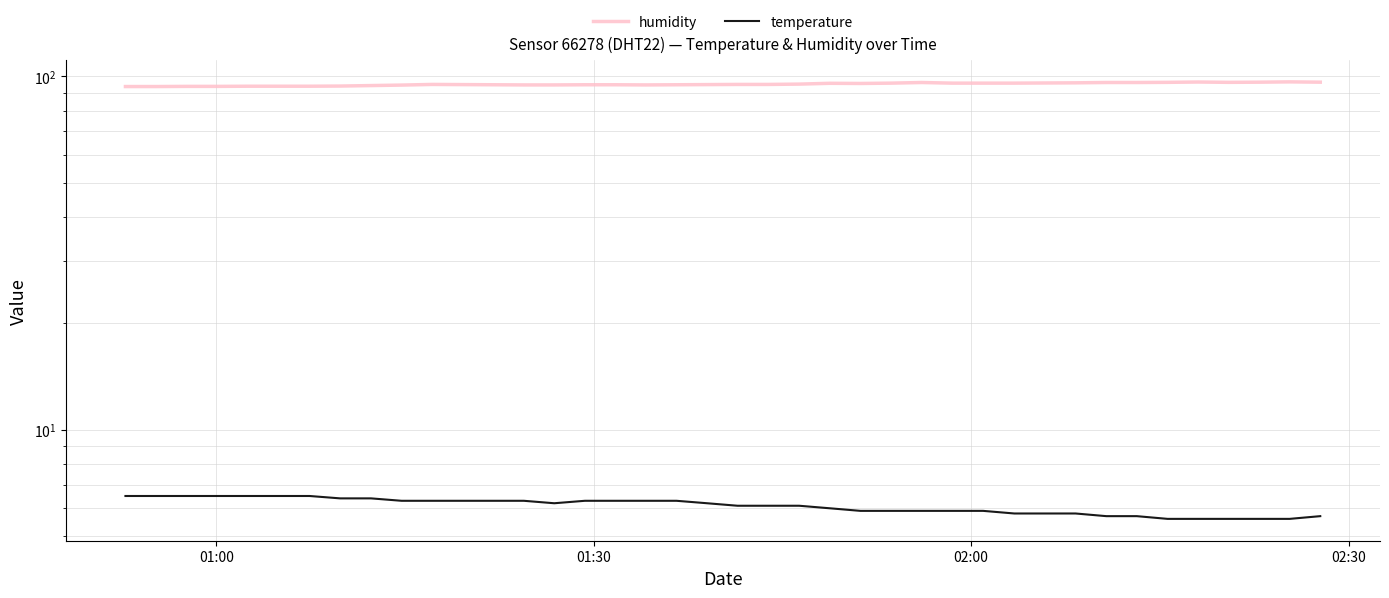

True or false: humidity and temperature cross at least once.

False